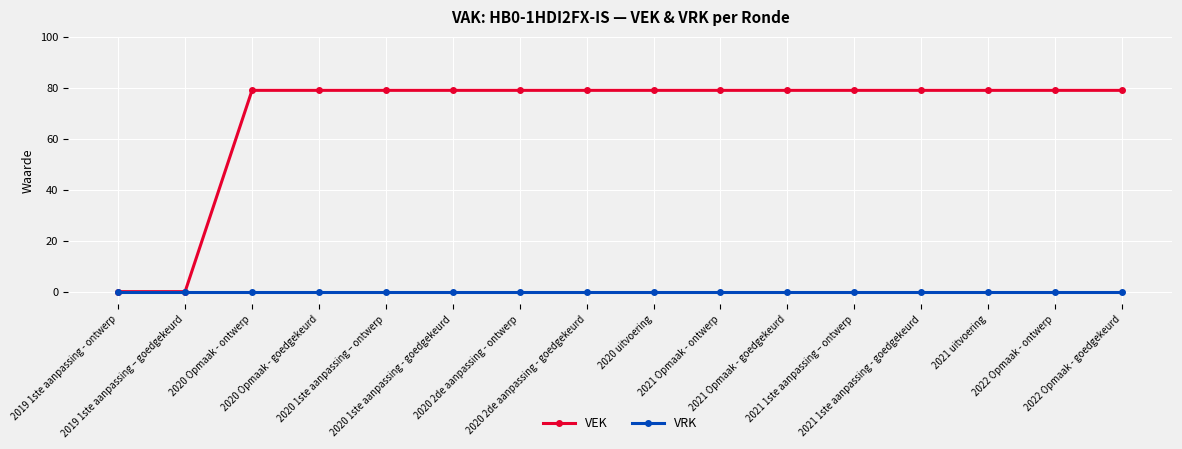

What is the total value across all series at 2020 uitvoering?

79